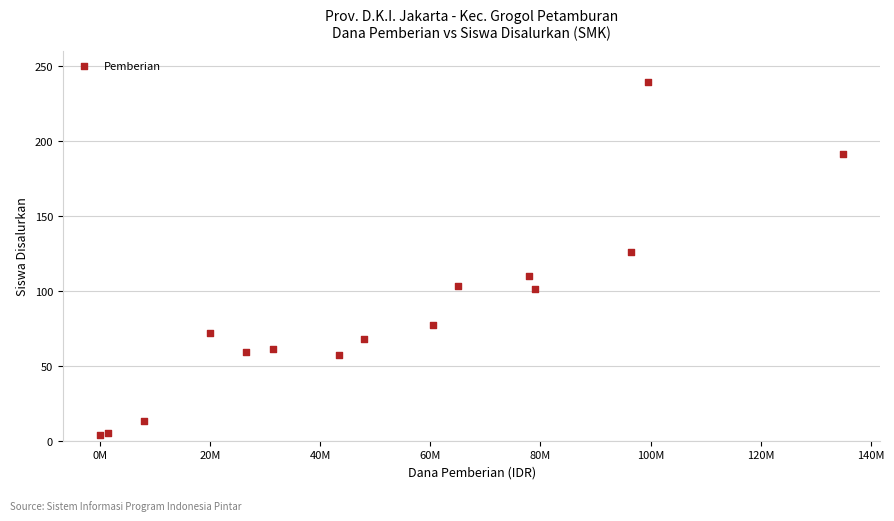

What is the range of X values (max minus min)?

135000000